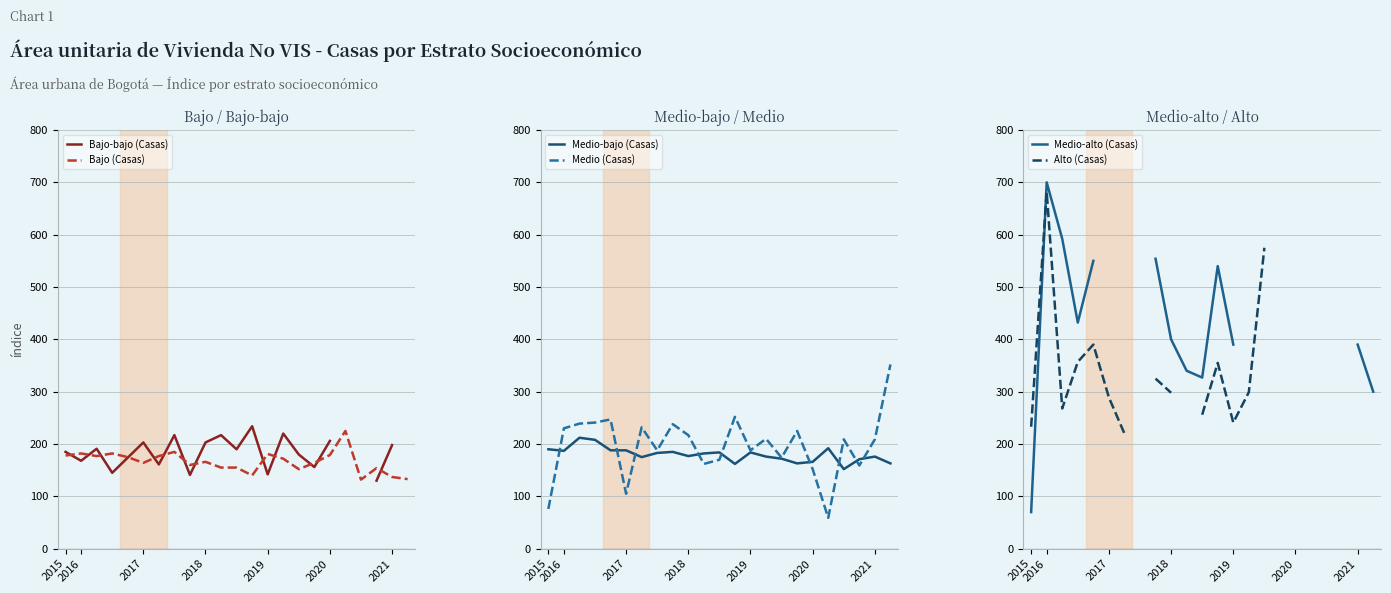

Rank the series by their maximum value, from highest to lowest.

Medio-alto (Casas), Alto (Casas), Medio (Casas), Bajo-bajo (Casas), Bajo (Casas), Medio-bajo (Casas)